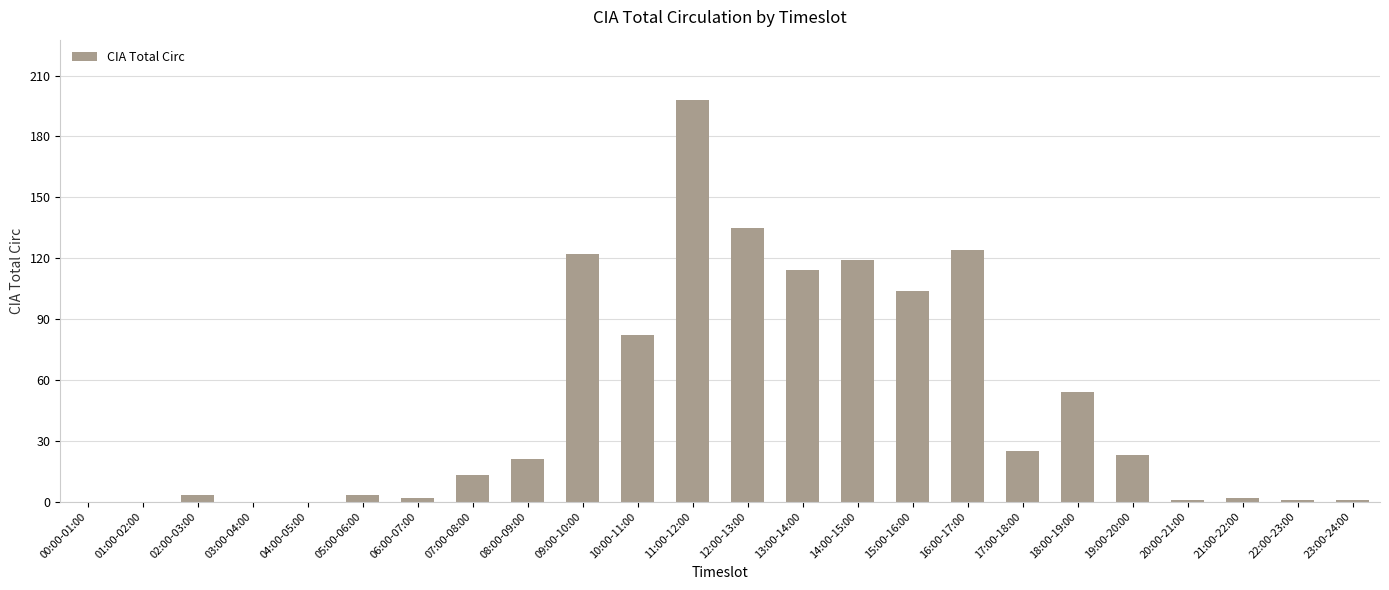

Which has a higher value, 17:00-18:00 or 20:00-21:00?

17:00-18:00